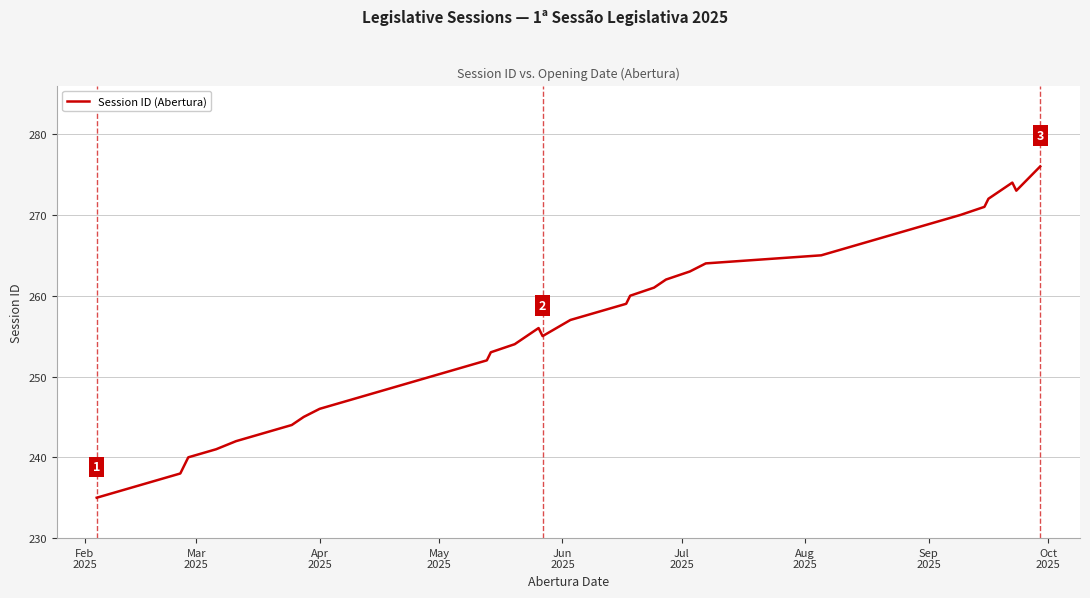

What is the greatest value displayed?

276